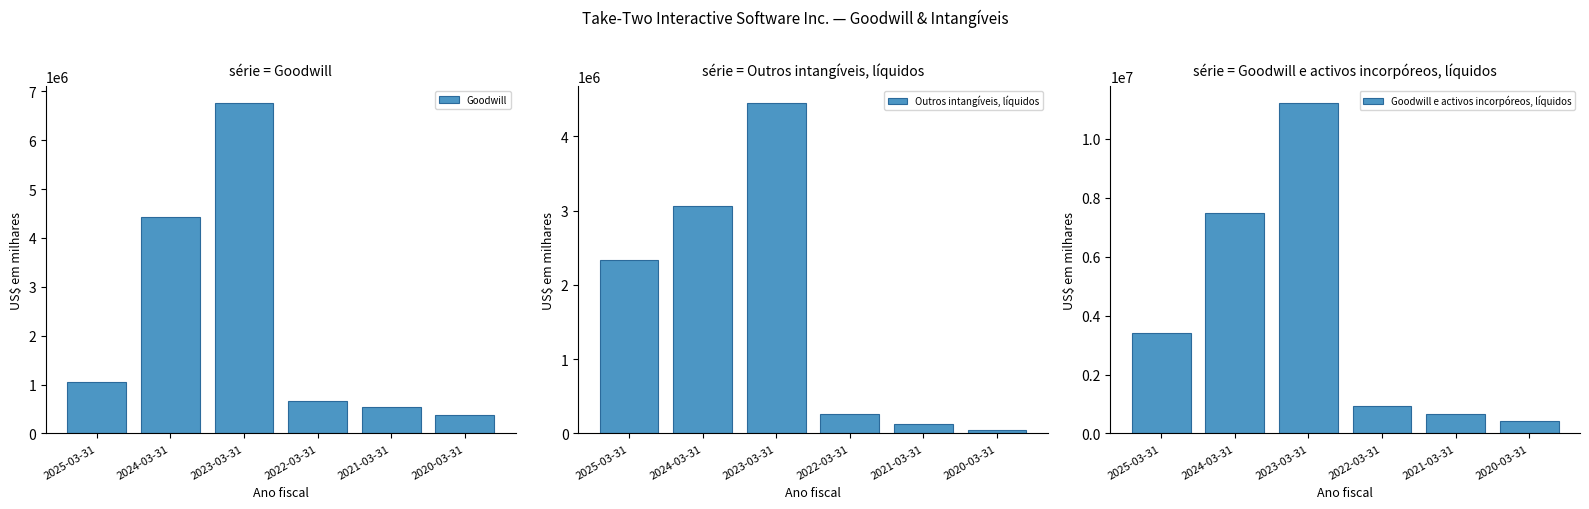

Which series has the widest spread of values?

Goodwill e activos incorpóreos, líquidos